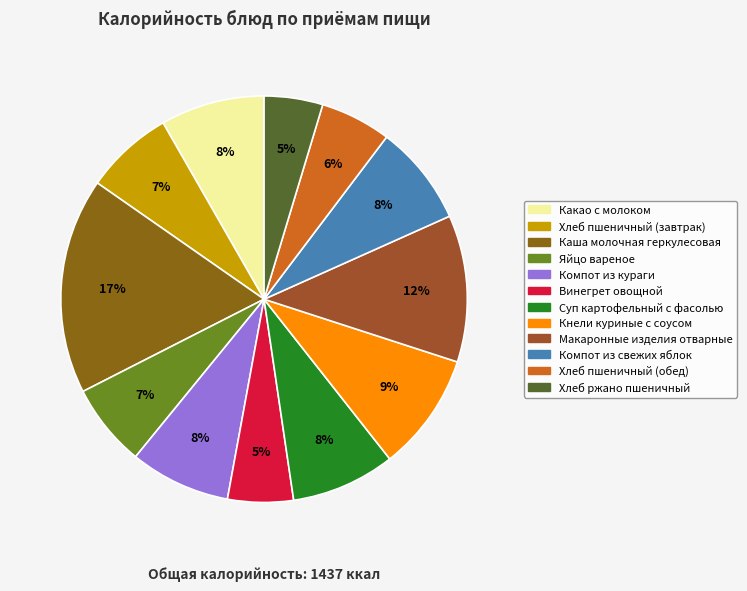

Is it true that Яйцо вареное is 12% of the pie?

False